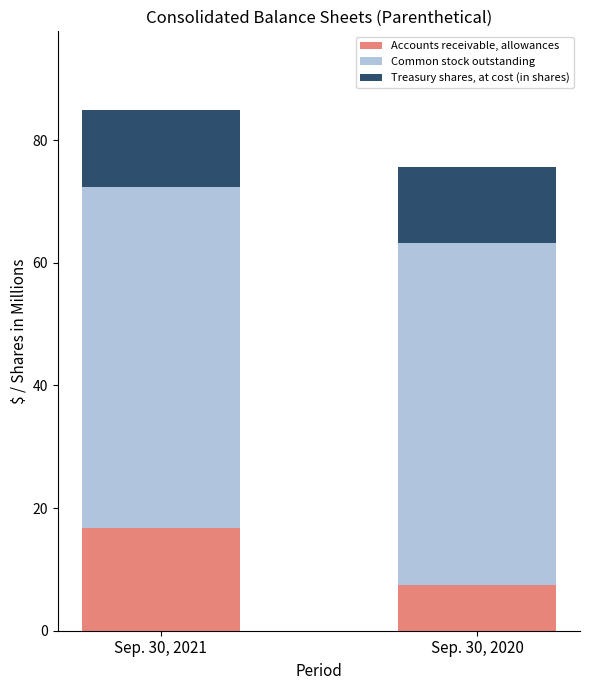

Count the number of data series in this chart.

3